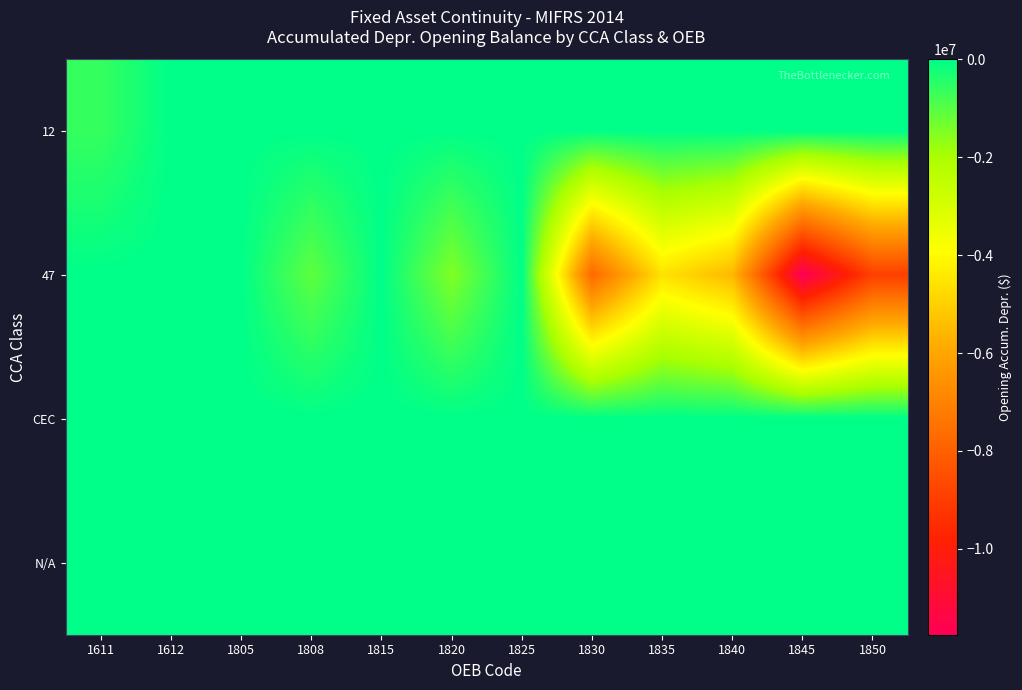

Reading left to right, list all the values displayed in this chart.

12: 1611=-628673.0	1612=0.0	1805=0.0	1808=0.0	1815=0.0	1820=0.0	1825=0.0	1830=0.0	1835=0.0	1840=0.0	1845=0.0	1850=0.0
47: 1611=0.0	1612=0.0	1805=0.0	1808=-1101926.2	1815=0.0	1820=-1491098.7	1825=0.0	1830=-7751551.4	1835=-4577545.5	1840=-5529344.1	1845=-11752384.5	1850=-8924339.2
CEC: 1611=0.0	1612=0.0	1805=0.0	1808=0.0	1815=0.0	1820=0.0	1825=0.0	1830=0.0	1835=0.0	1840=0.0	1845=0.0	1850=0.0
N/A: 1611=0.0	1612=0.0	1805=0.0	1808=0.0	1815=0.0	1820=0.0	1825=0.0	1830=0.0	1835=0.0	1840=0.0	1845=0.0	1850=0.0